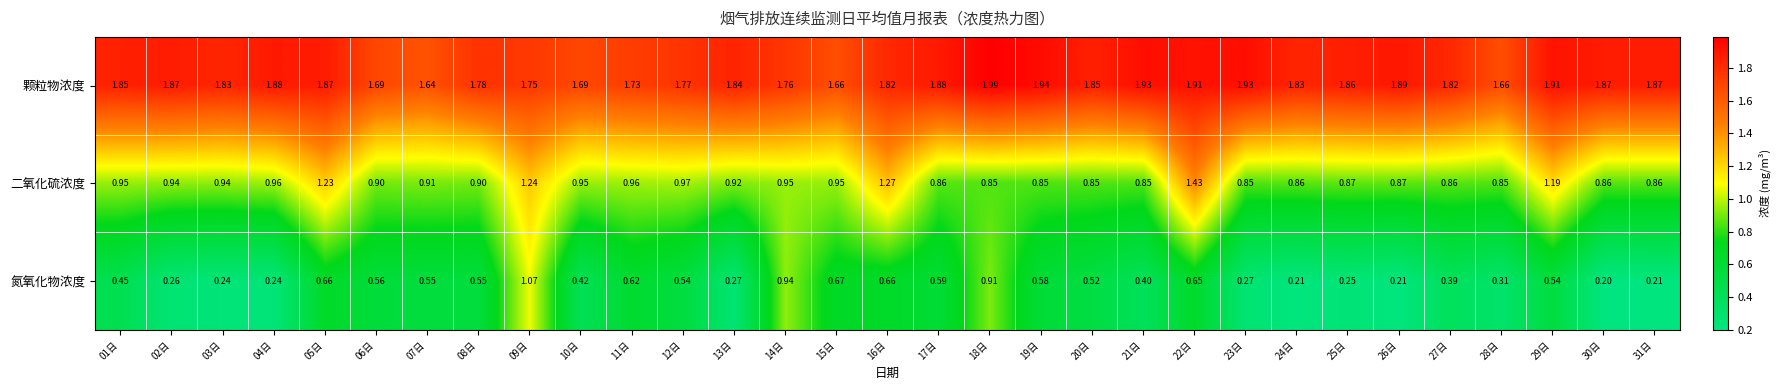

Is the value of 二氧化硫浓度 at 01日 greater than the value of 颗粒物浓度 at 21日?

No